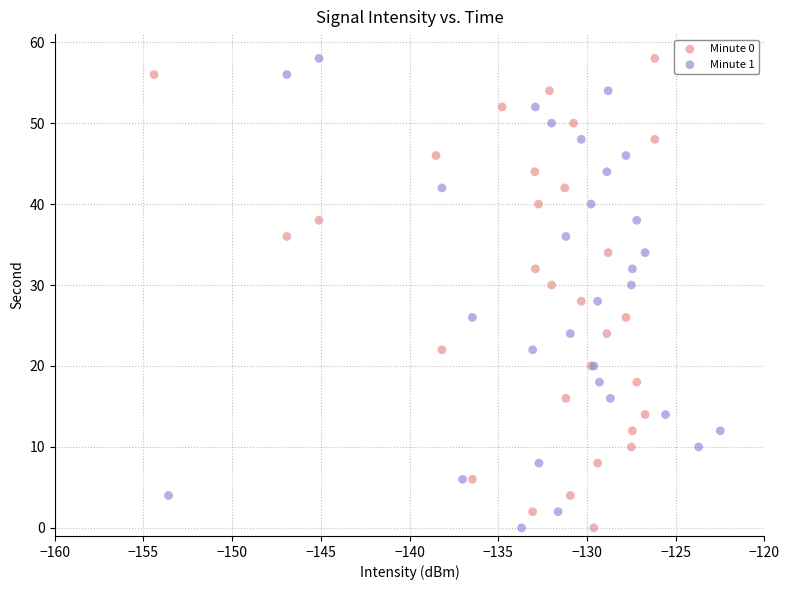

What are all the series names shown in the legend?

Minute 0, Minute 1